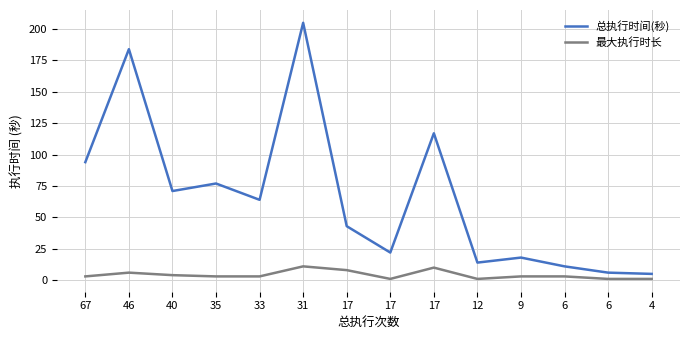

Reading left to right, extract all data points from this chart.

总执行时间(秒): 67=94	46=184	40=71	35=77	33=64	31=205	17=43	17=22	17=117	12=14	9=18	6=11	6=6	4=5
最大执行时长: 67=3	46=6	40=4	35=3	33=3	31=11	17=8	17=1	17=10	12=1	9=3	6=3	6=1	4=1